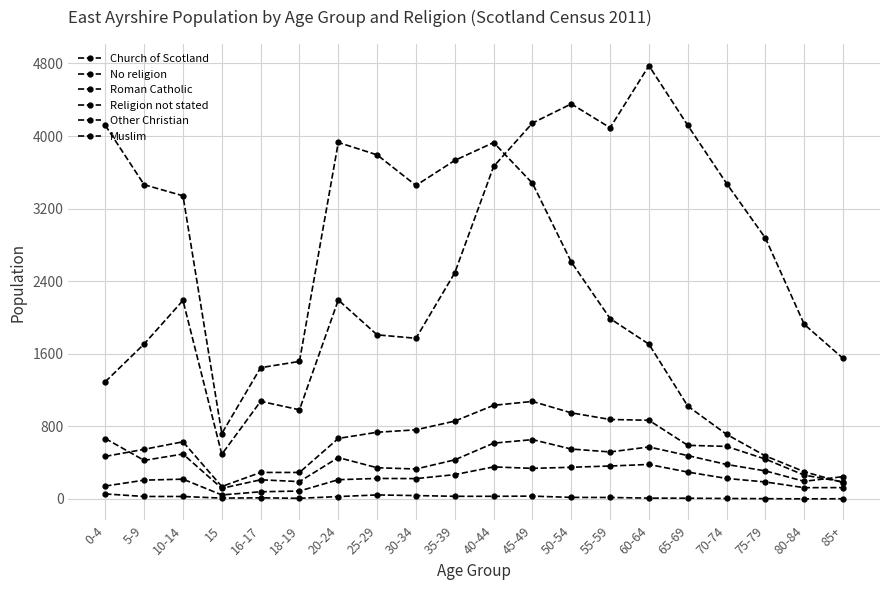

Where is Muslim nearest to the value 27?

5-9